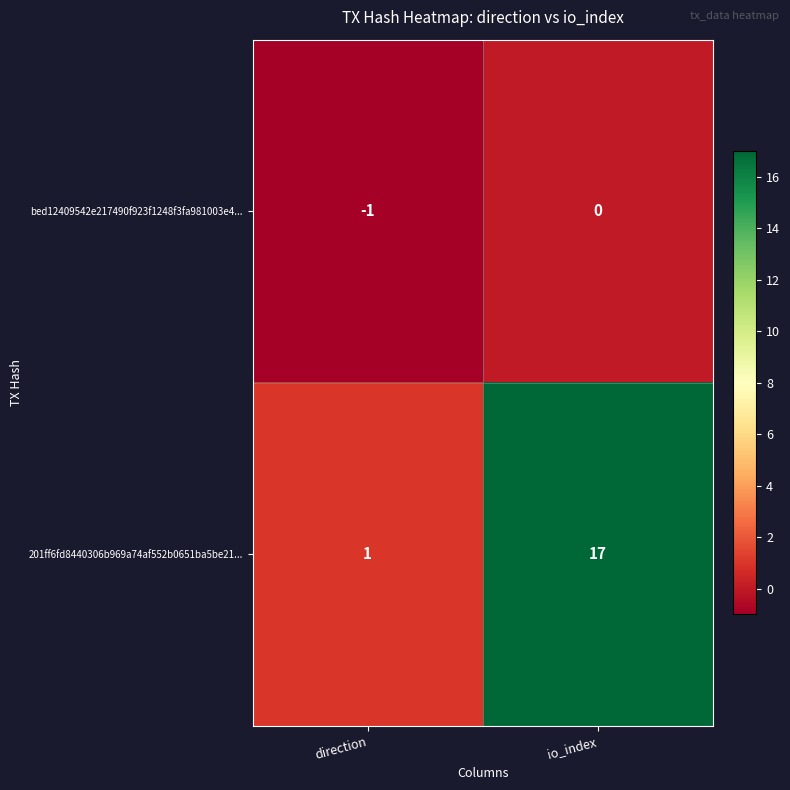

What is the maximum value shown in the chart?

17